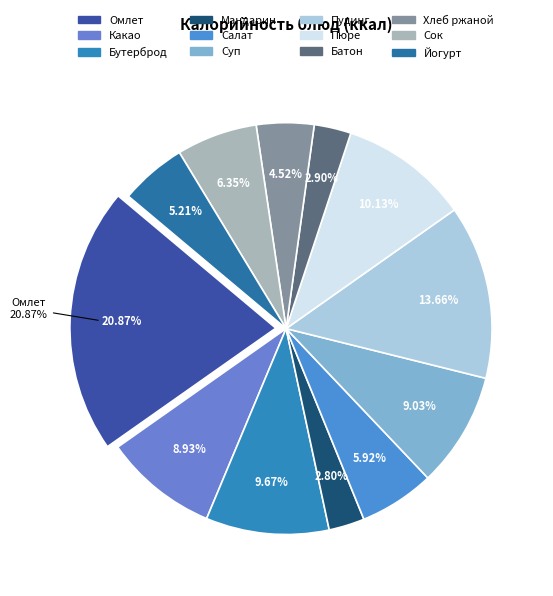

What percentage is the Салат Здоровье slice, to the nearest percent?

6%